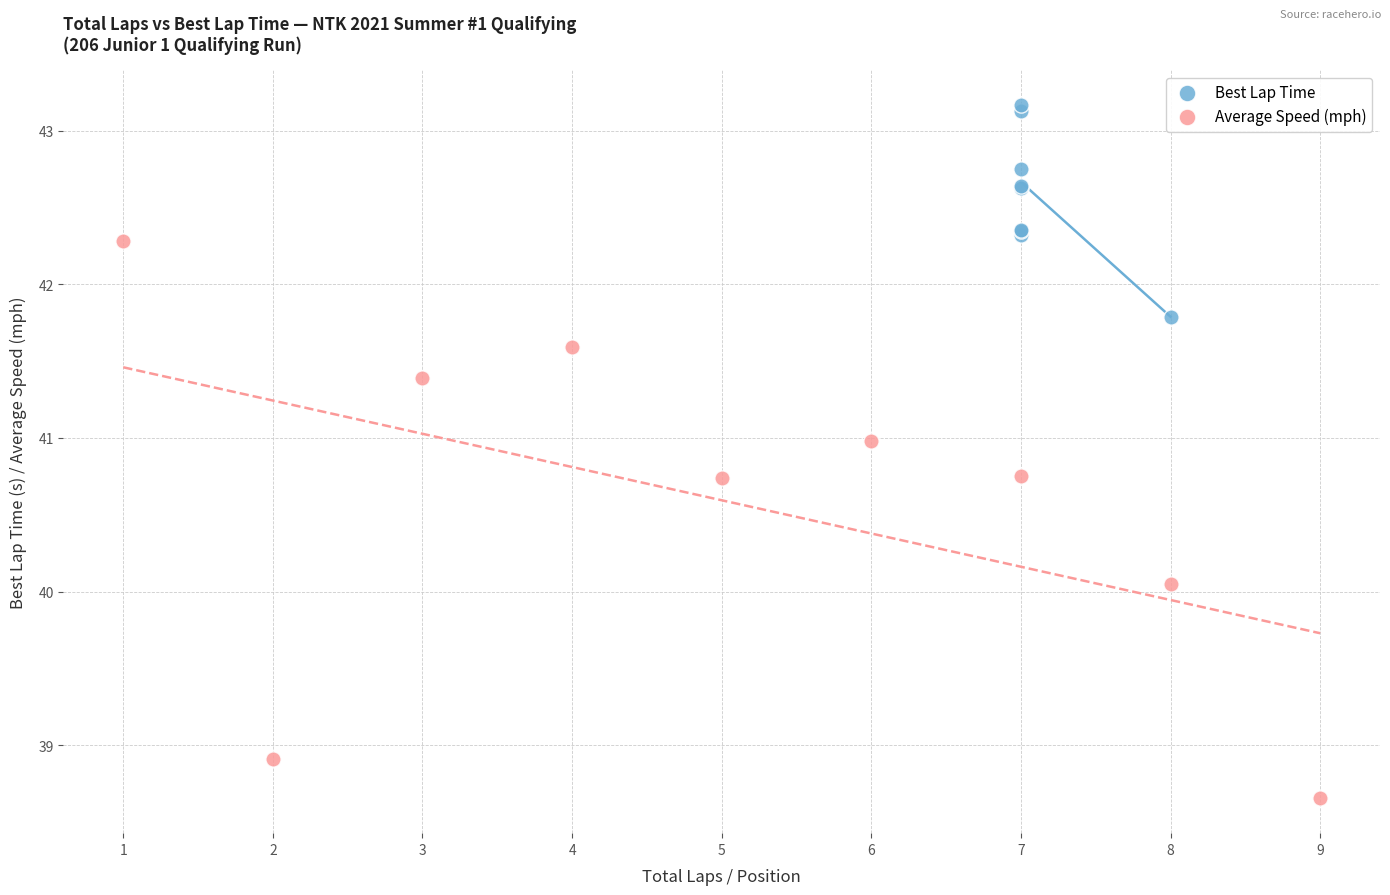

Which series contains the lowest Y value?

Average Speed (mph)